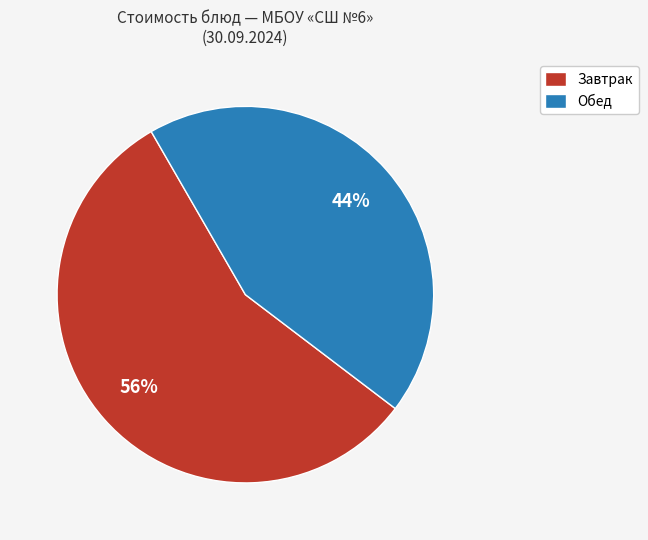

Which category accounts for the majority?

Завтрак